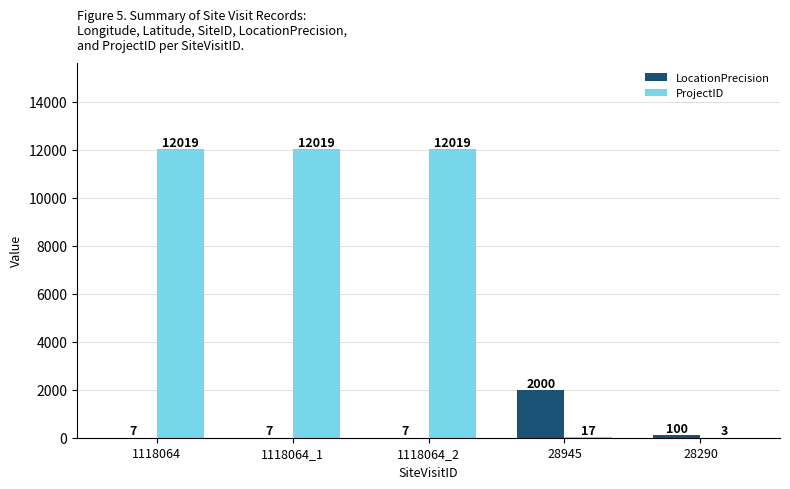

Which series has the largest range (max minus min)?

ProjectID